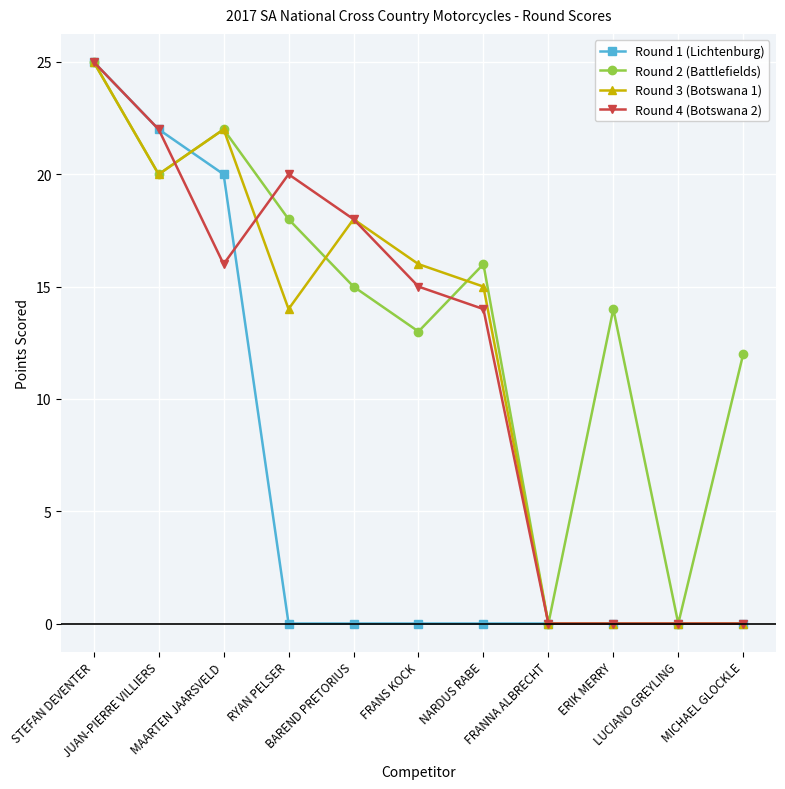

What is the greatest value displayed?

25